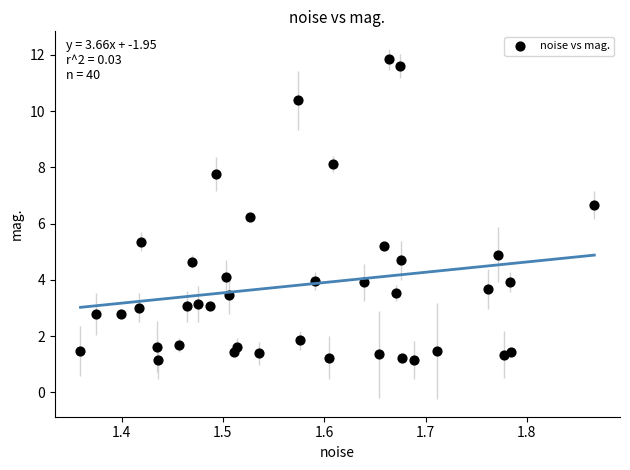

What is the range of Y values (max minus min)?

10.7